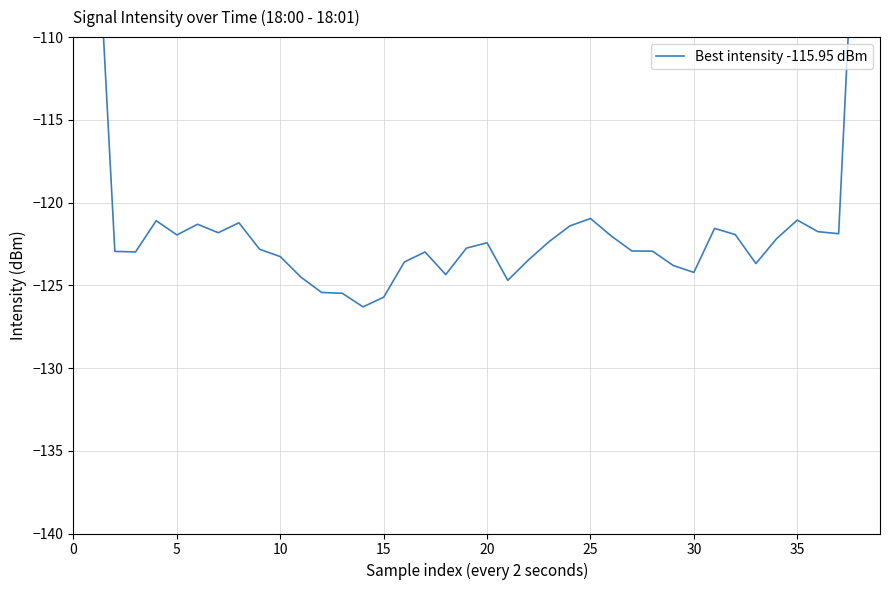

How many data points are less than -122?

24